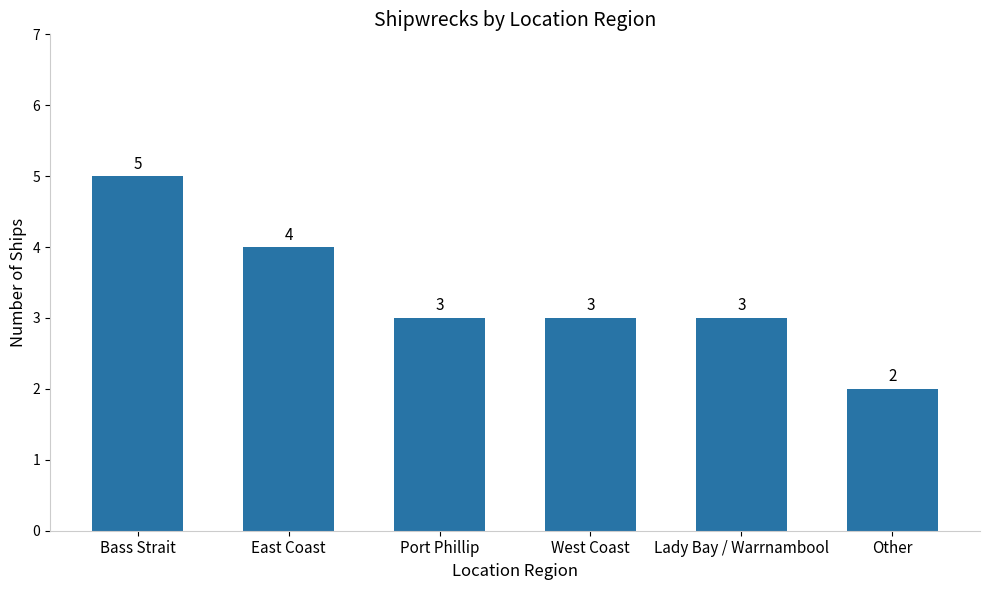

Reading right to left, extract all data points from this chart.

2	3	3	3	4	5